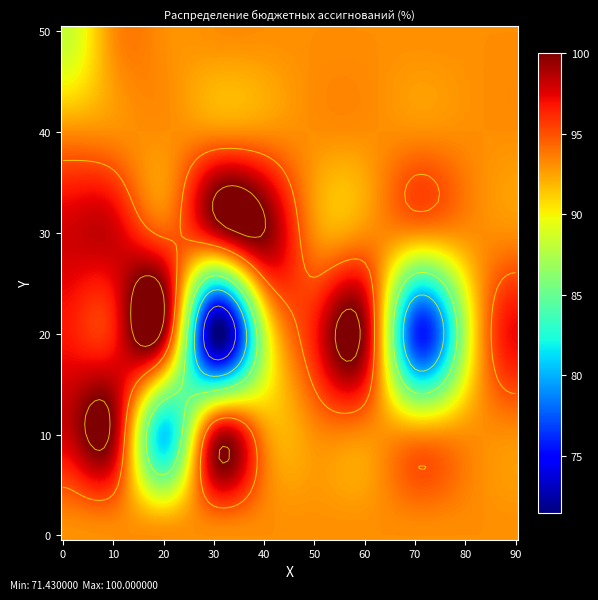

What is the maximum value shown in the chart?

100.0